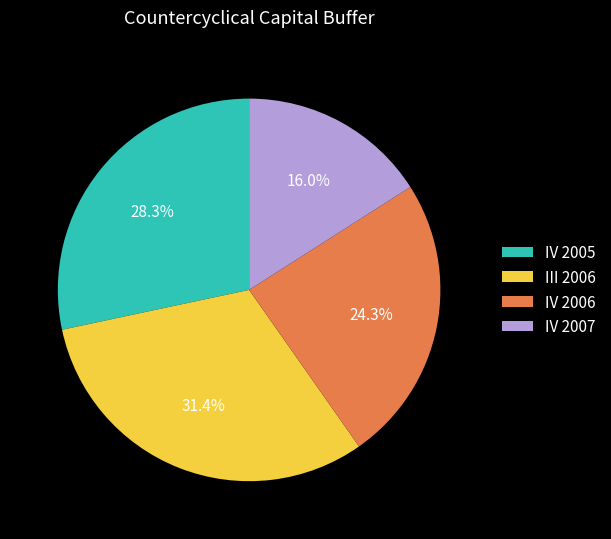

How many segments does this pie chart have?

4